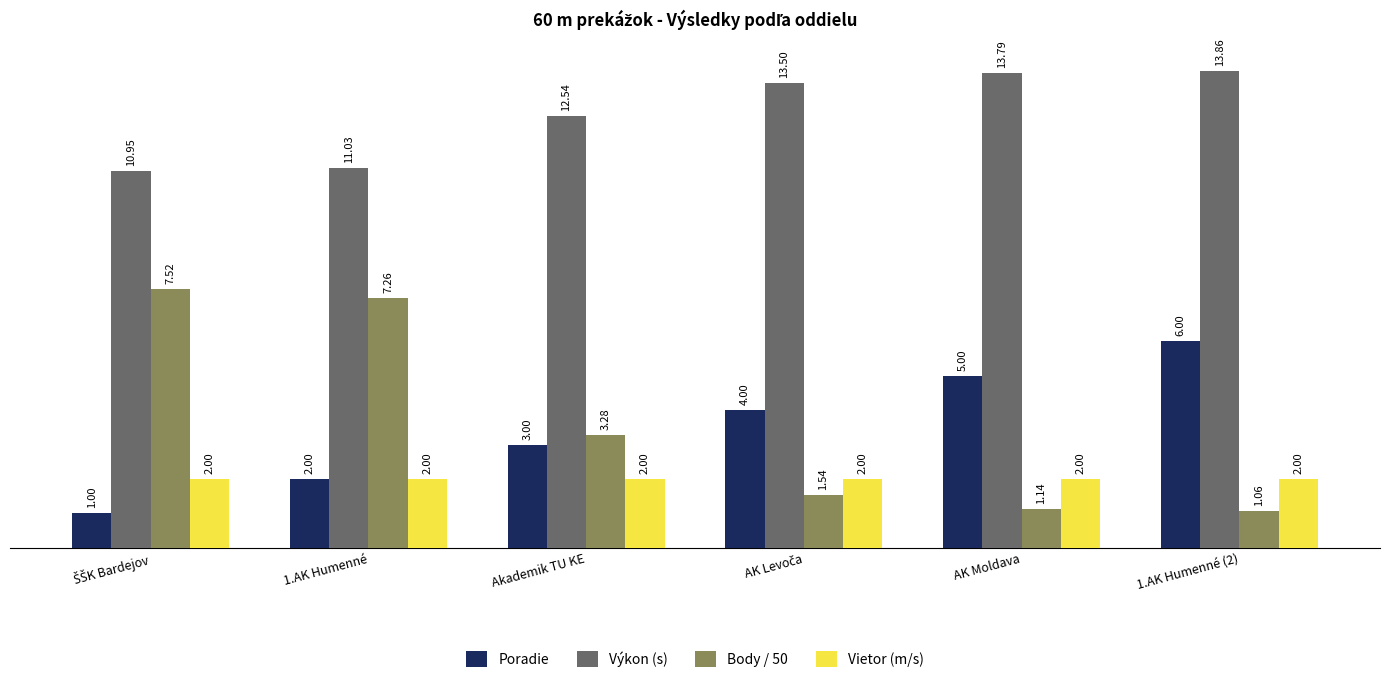

At which category is the sum across all series the highest?

1.AK Humenné (2)